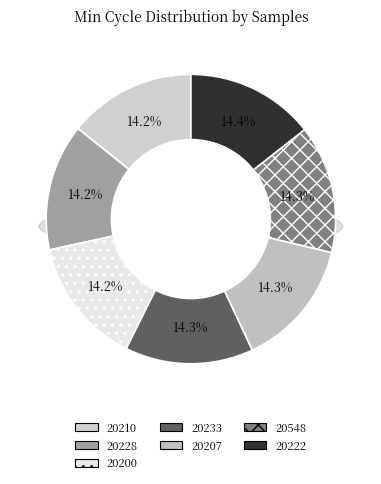

Between 20233 and 20548, which is larger?

20233